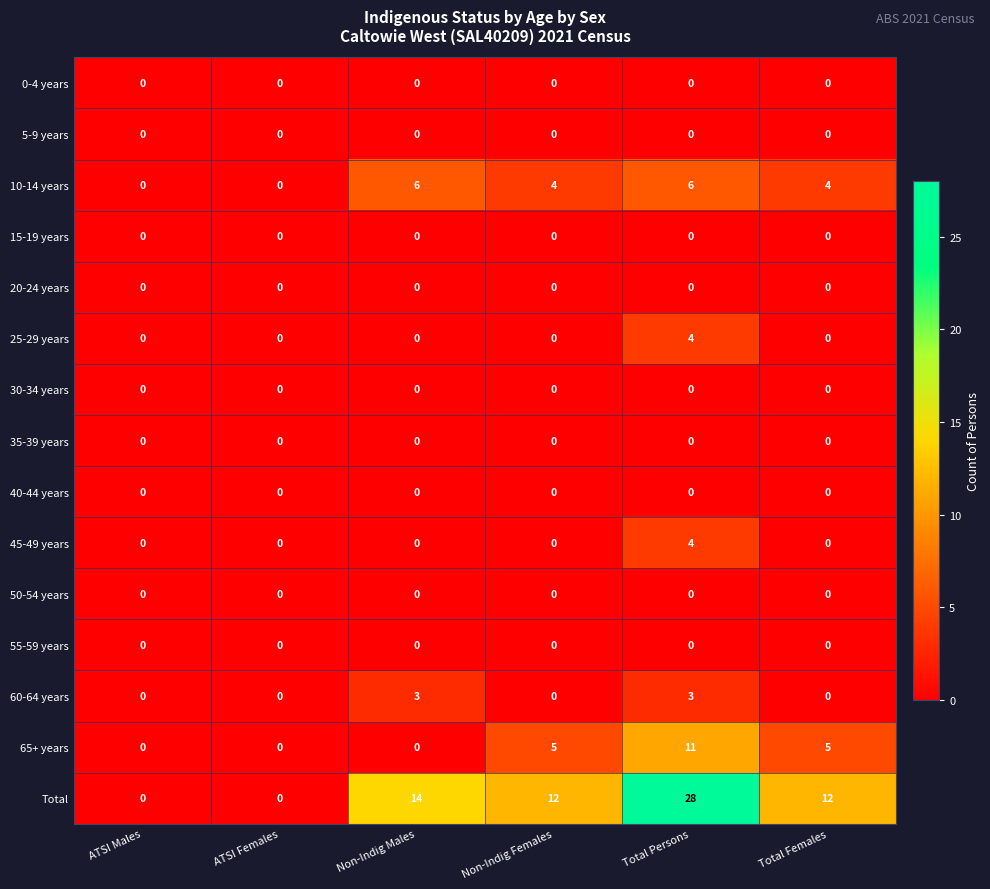

Which series has the widest spread of values?

Total